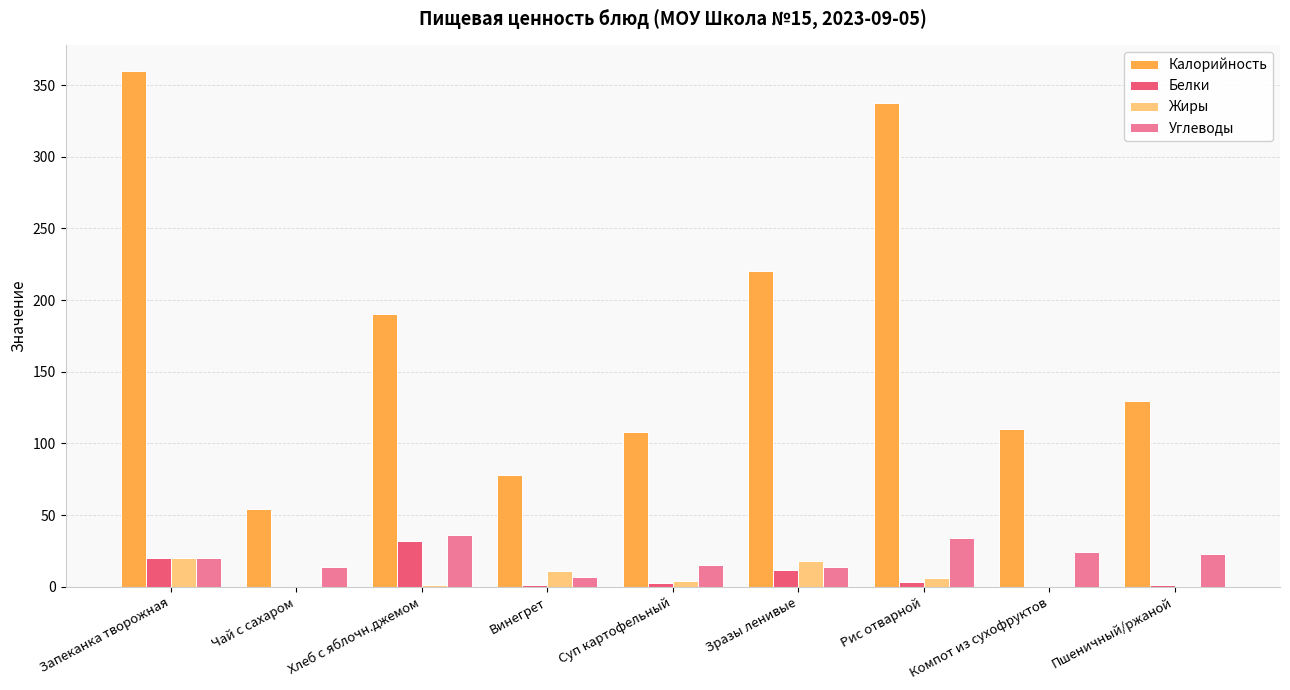

What is the sum of all Белки values?

73.0